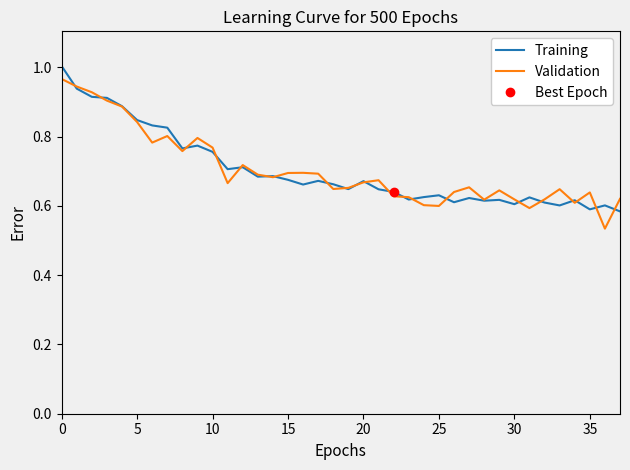

At how many categories does at least one series exceed 0?

38